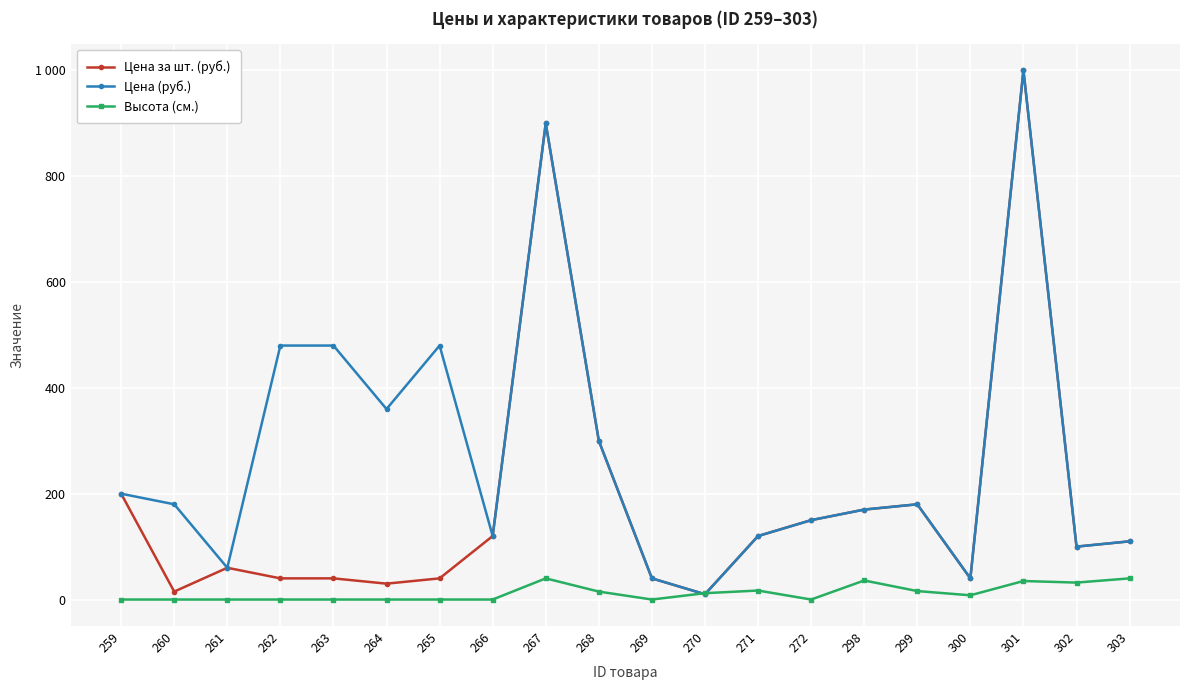

Is this an area chart (filled region under the line)?

No